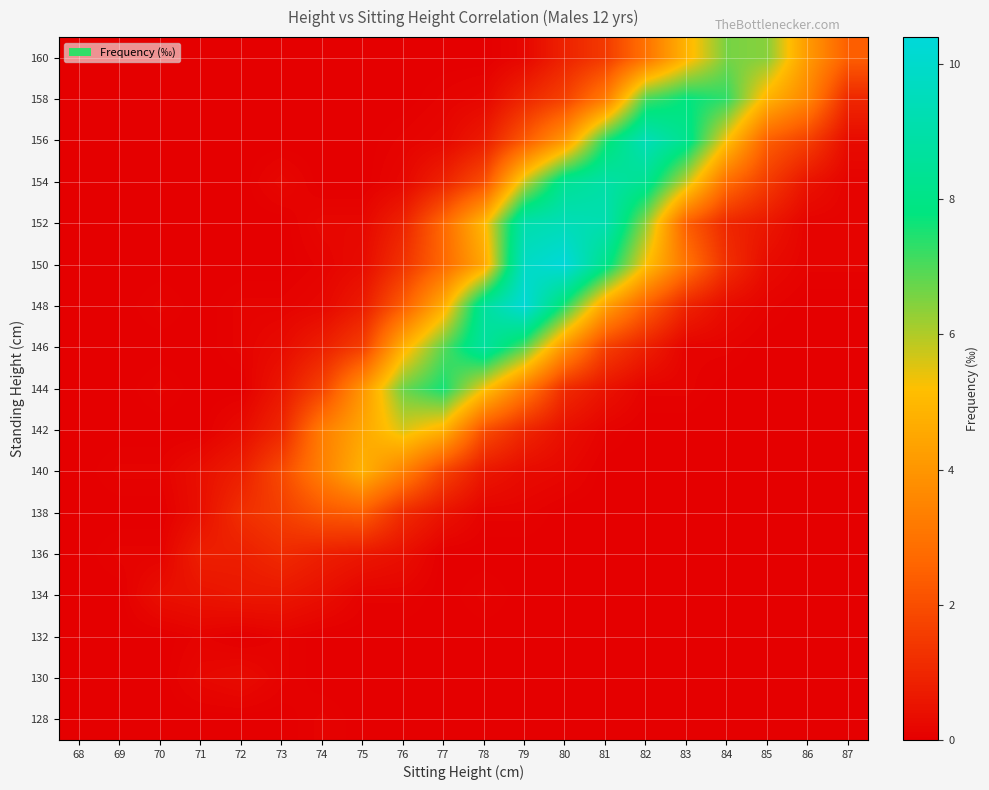

Which series changed the most between 71 and 81?

152